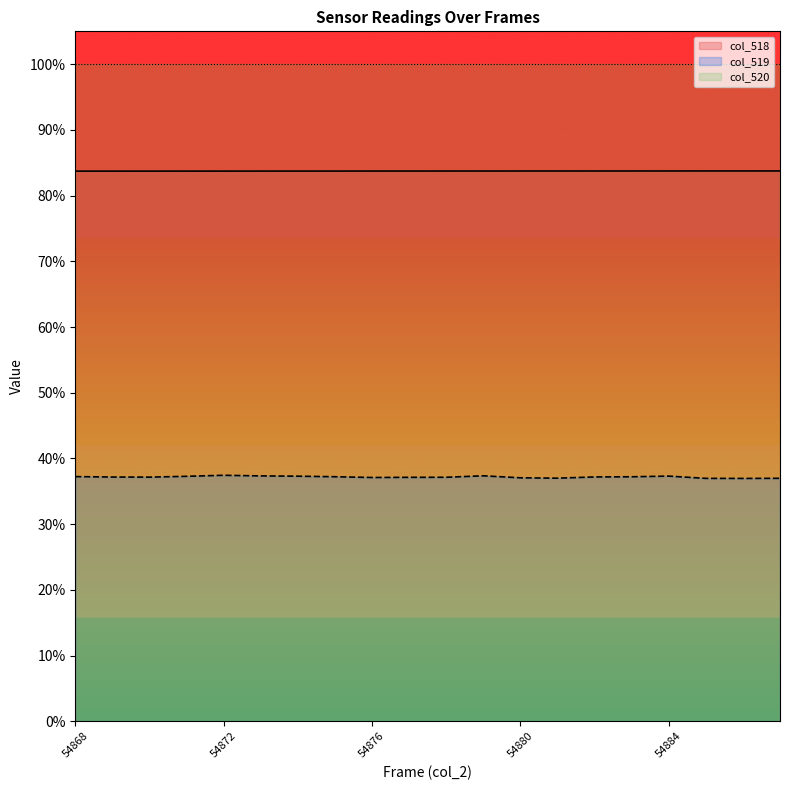

Is the value of col_519 at 54883 greater than the value of col_518 at 54872?

No